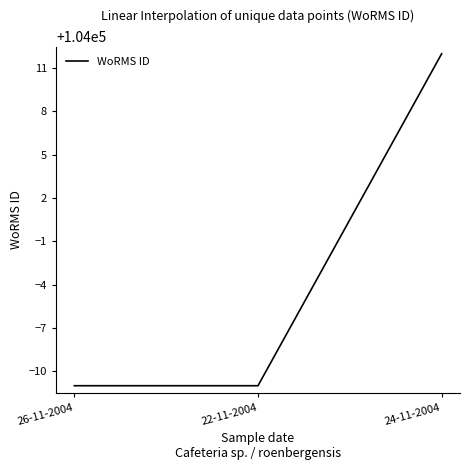

Reading left to right, transcribe all the data shown in this chart.

103989	103989	104012